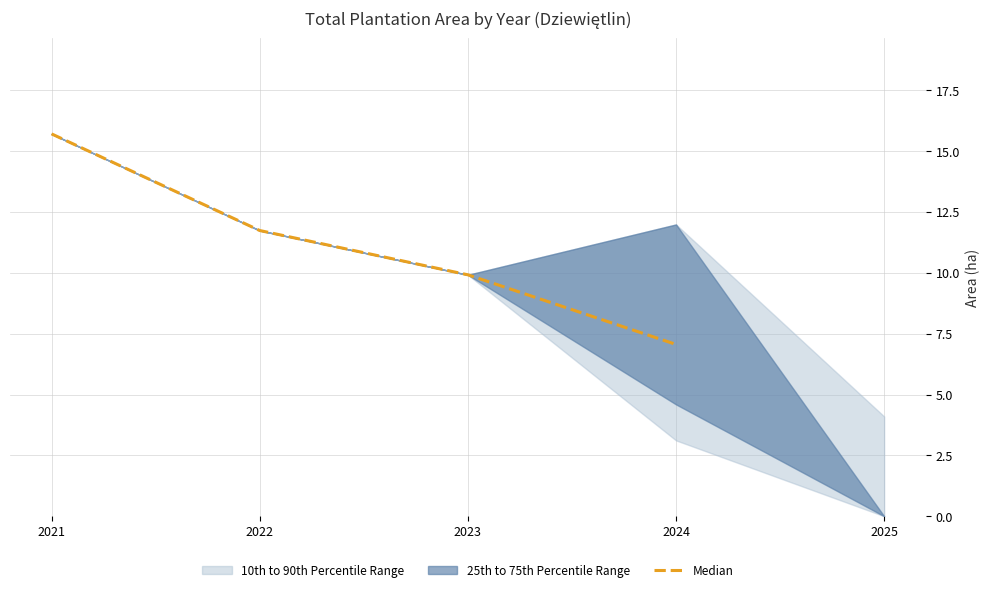

How many lines are shown in the chart?

1